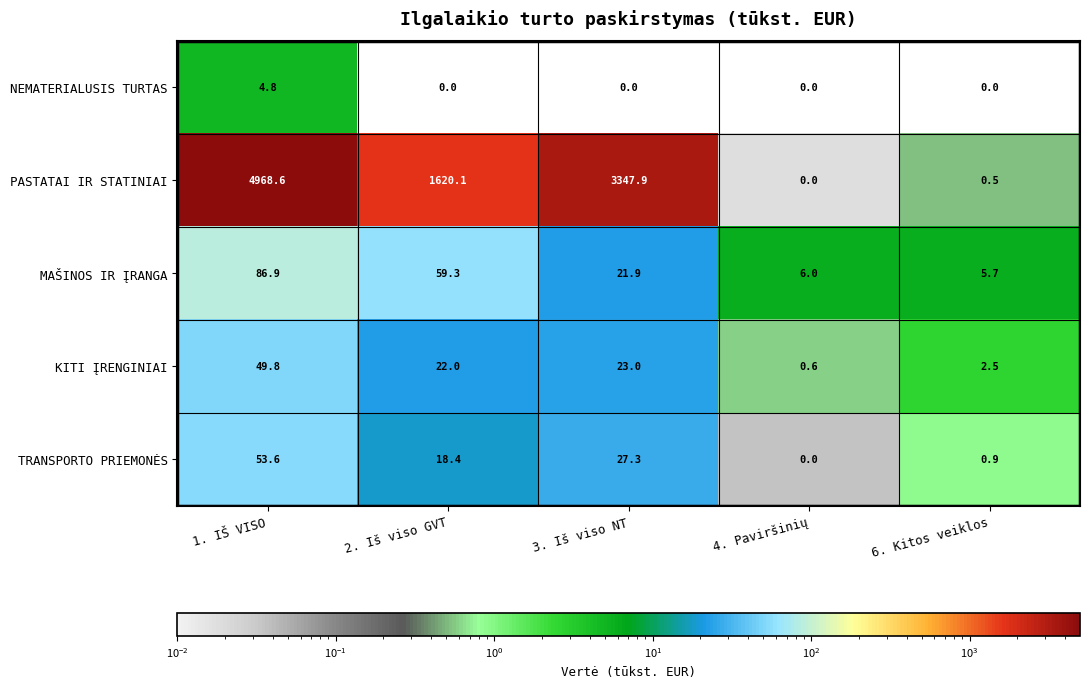

What is the highest value of the TRANSPORTO PRIEMONĖS series?

53.6